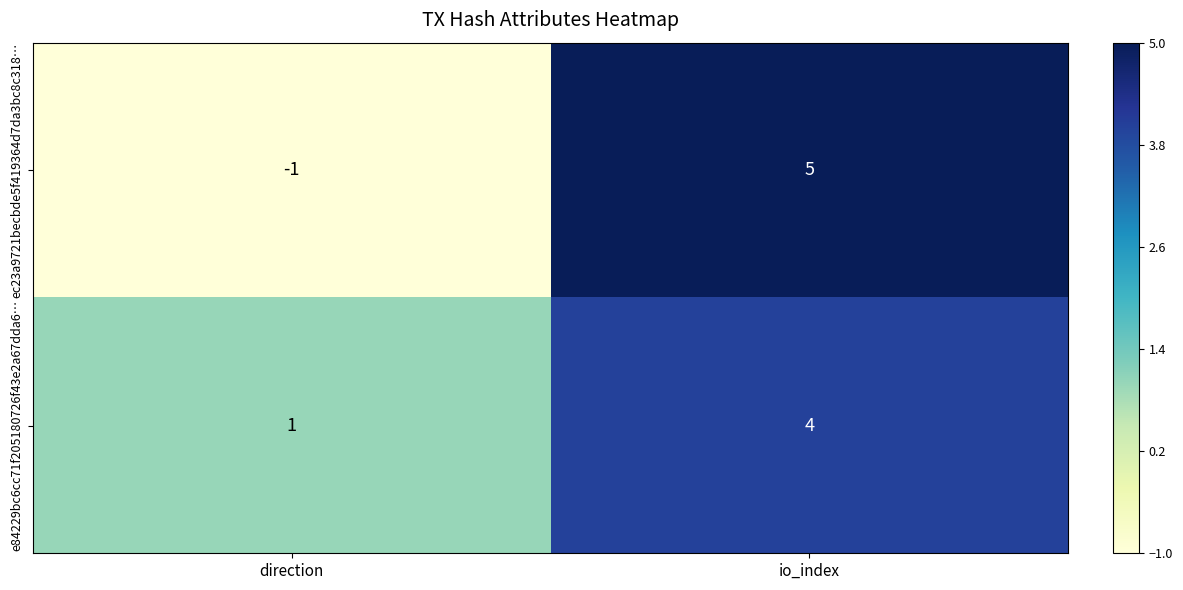

How many positive values does the ec23a9721becbde5f419364d7da3bc8c318… series have?

1